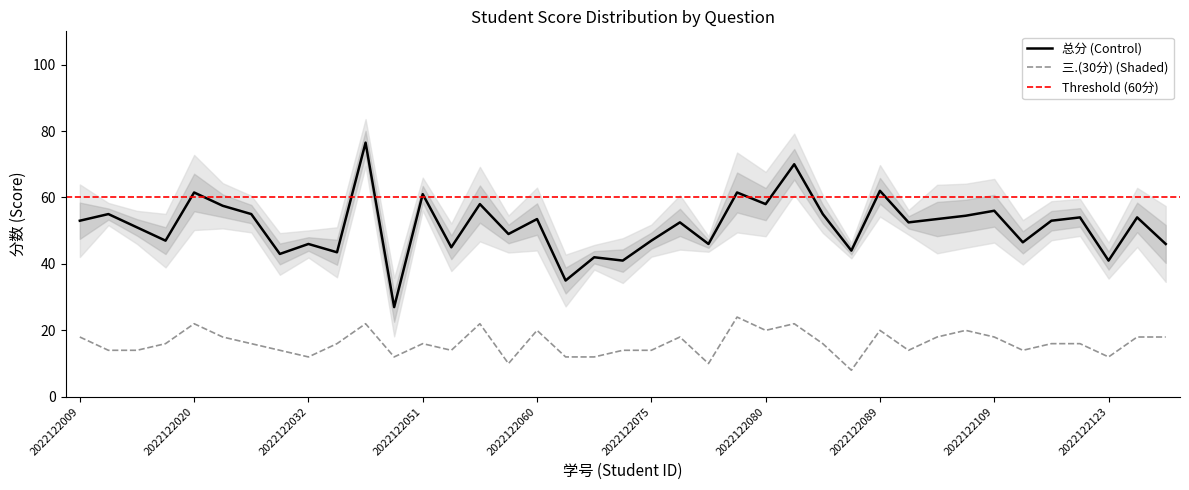

Which has a higher value, 2022122126 or 2022122021?

2022122021